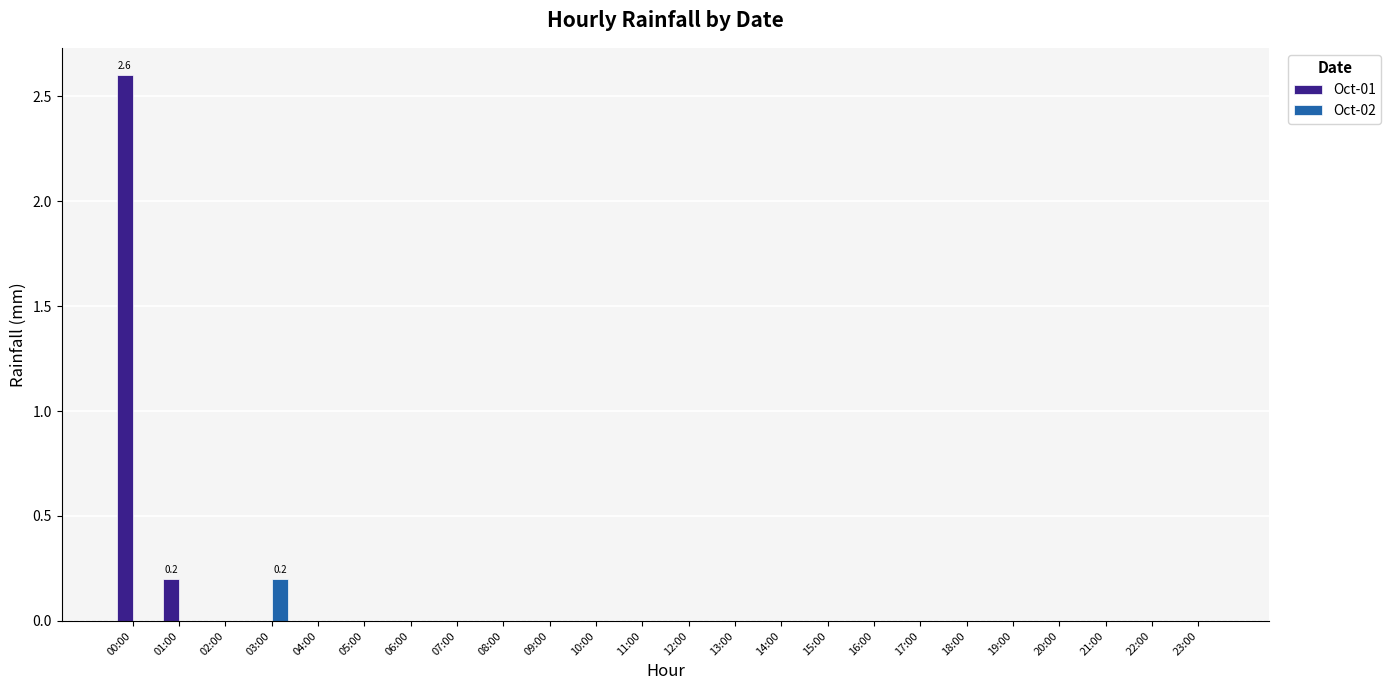

Does the chart contain stacked bars?

No